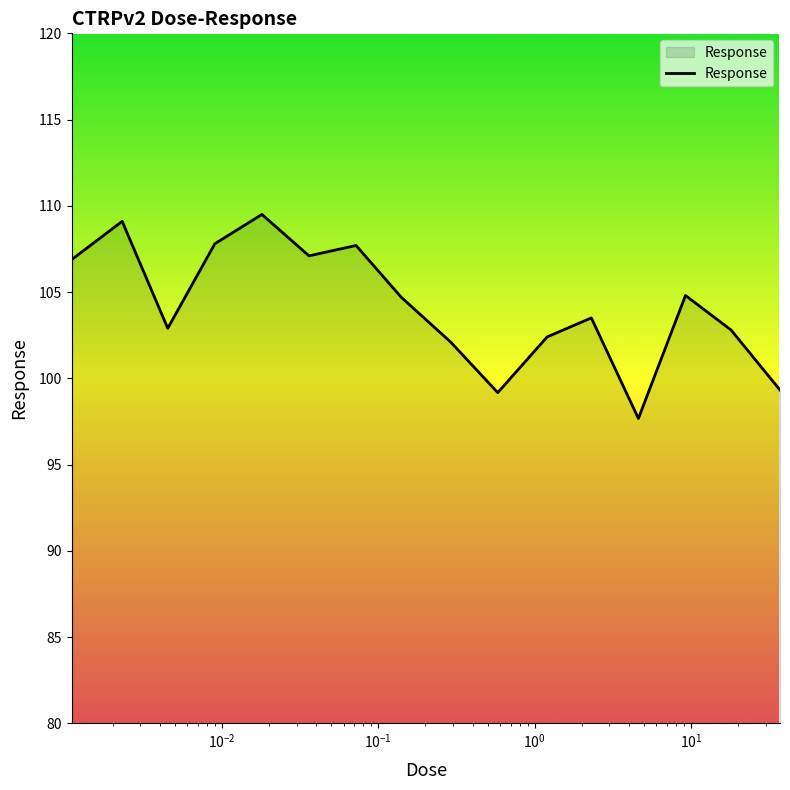

What is the smallest value displayed?

97.7